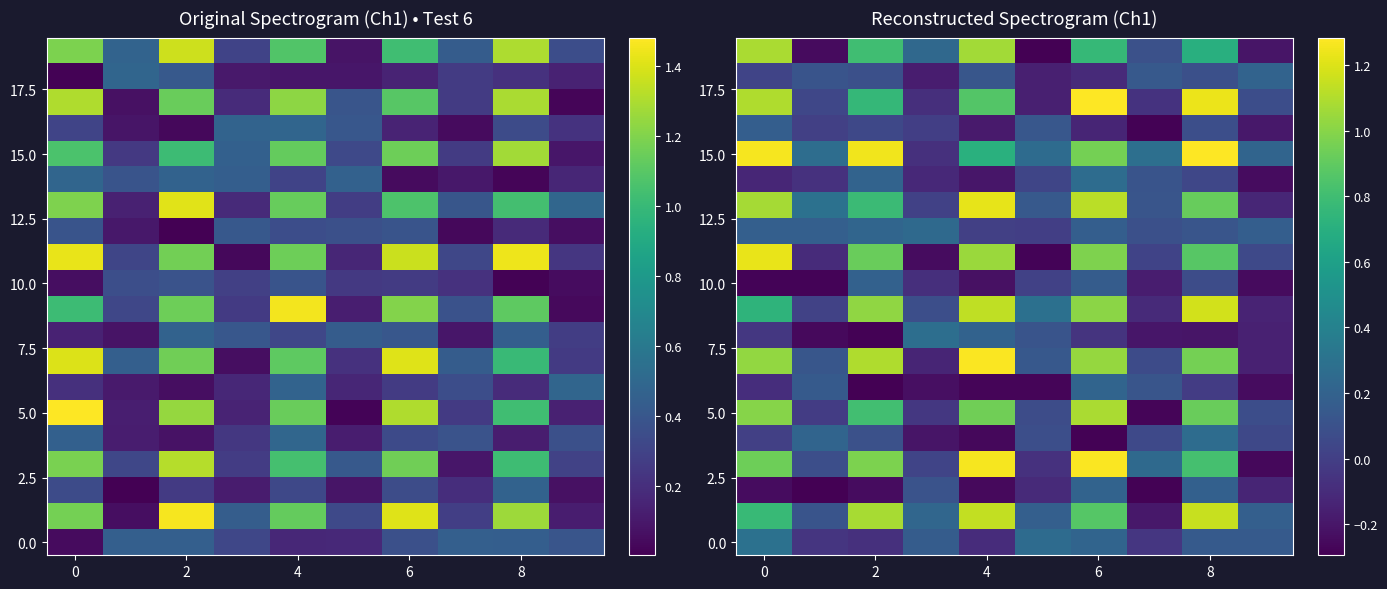

What is the spread (max minus min) of values at 9?

0.5